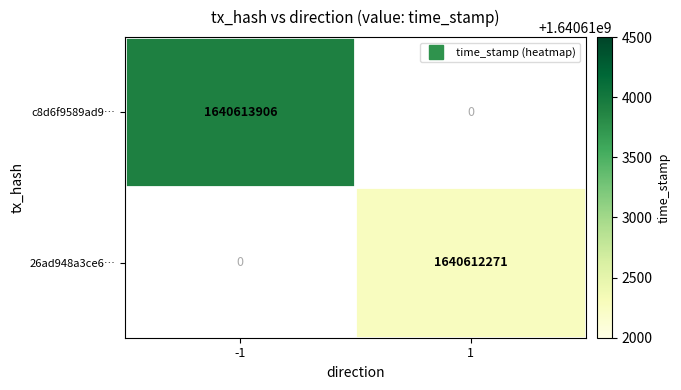

Is the value of c8d6f9589ad93c5d3e9fbae679f6751224c4faf at direction greater than the value of 26ad948a3ce6048e6b8089d589e1955fb24a807 at time_stamp?

No